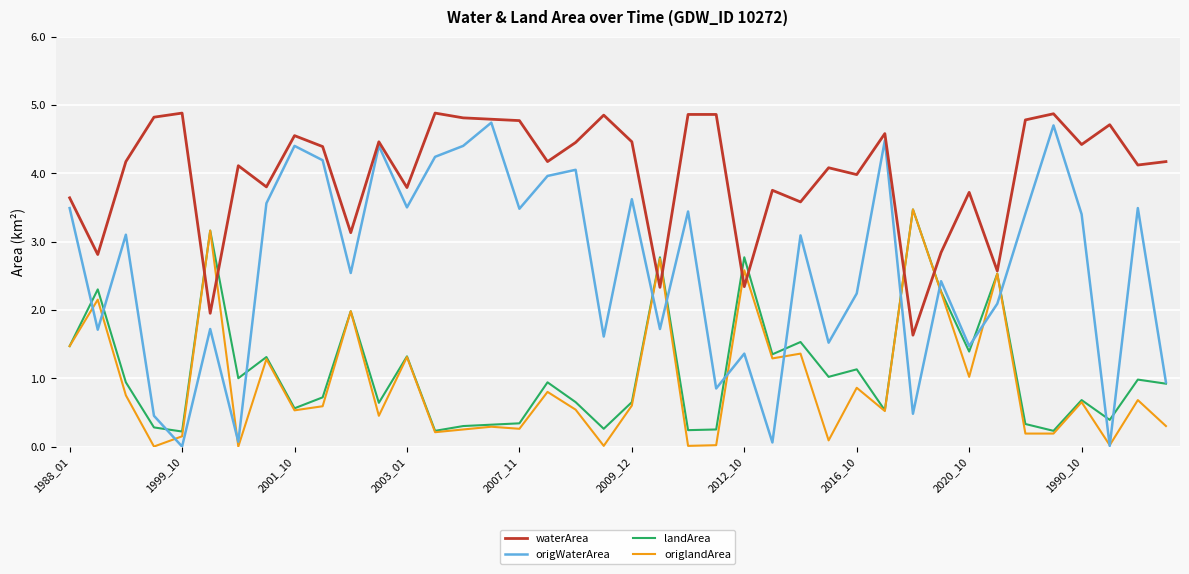

Which series has the largest range (max minus min)?

origWaterArea